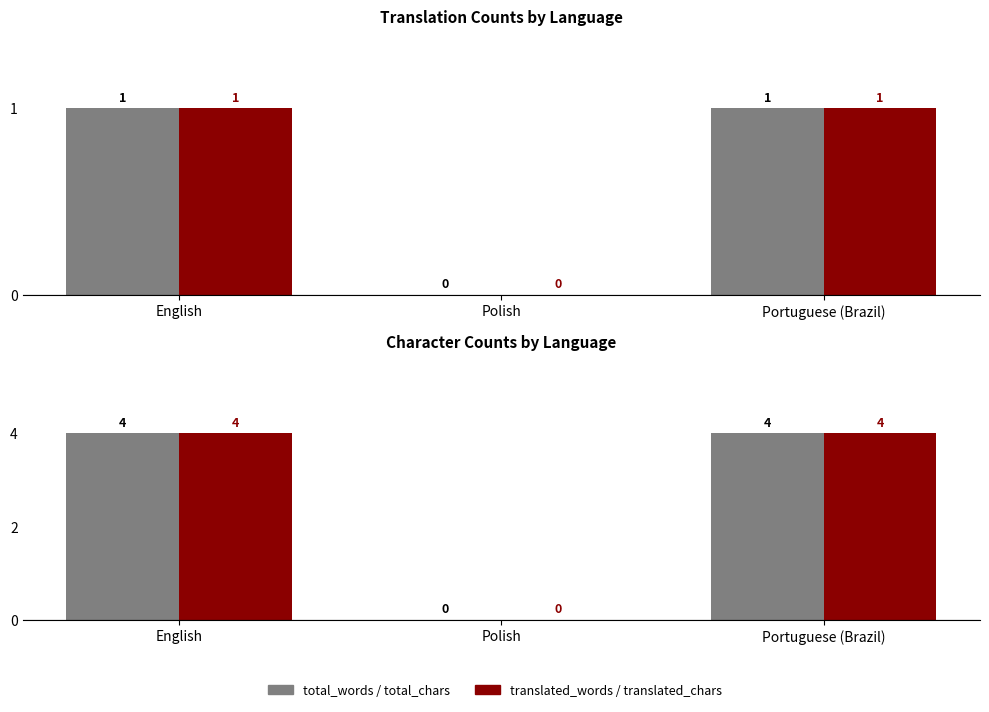

List the series in order of their peak value, lowest first.

total_words, translated_words, total_chars, translated_chars